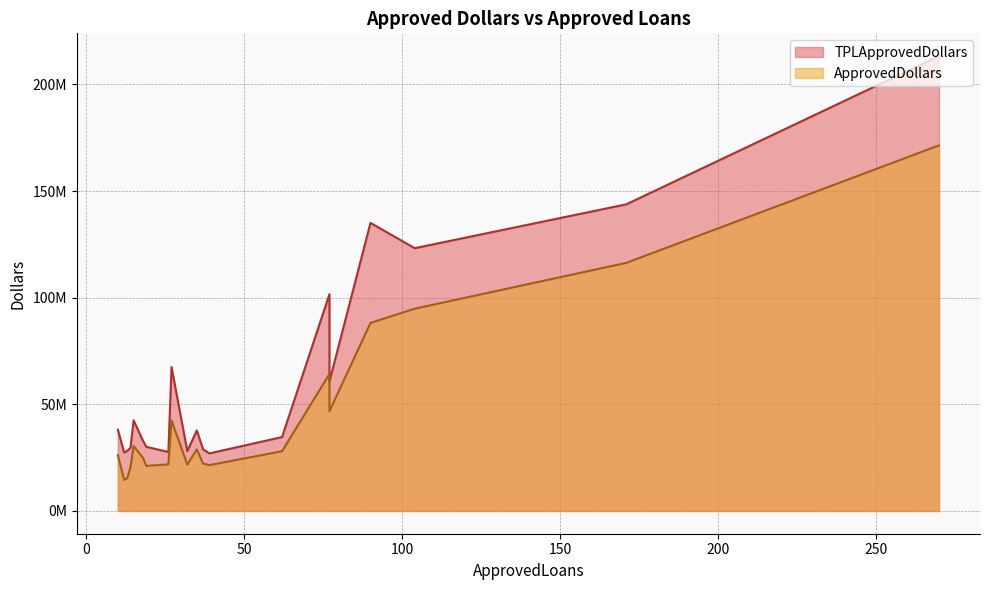

Rank the series at 37 from lowest to highest value.

ApprovedDollars, TPLApprovedDollars